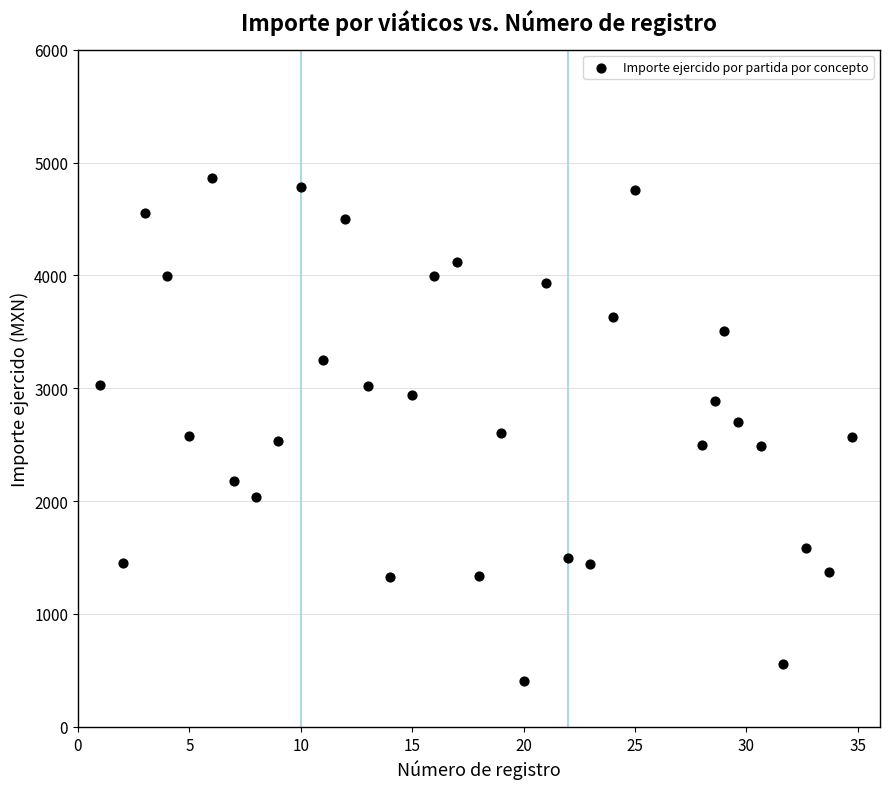

What is the range of Y values (max minus min)?

4455.0